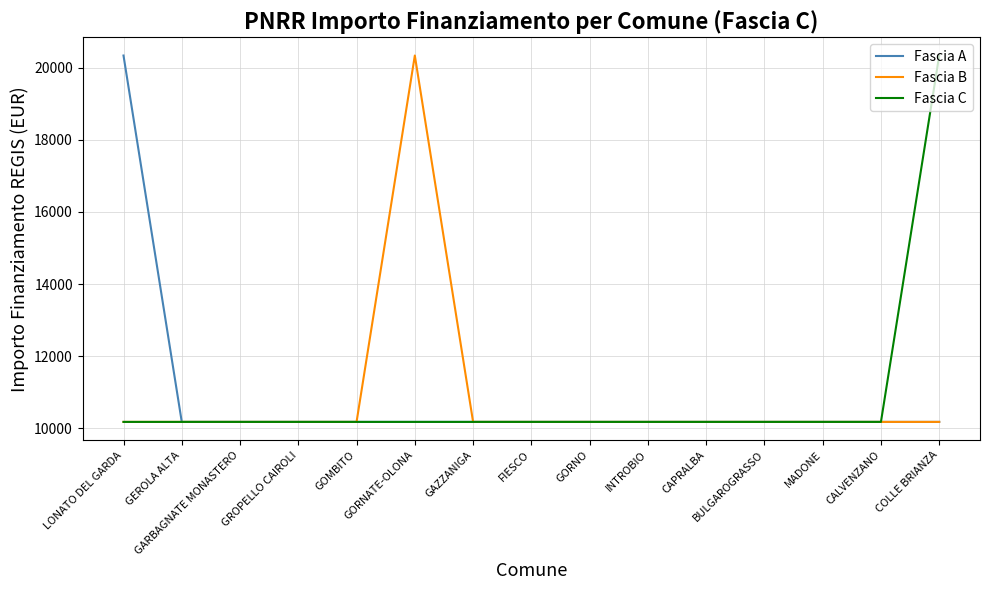

What is the maximum value for Fascia C?

20344